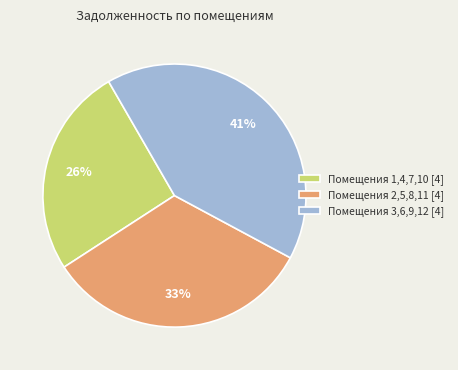

The Помещения 3,6,9,12 [4] slice represents 41% of the pie. True or false?

True